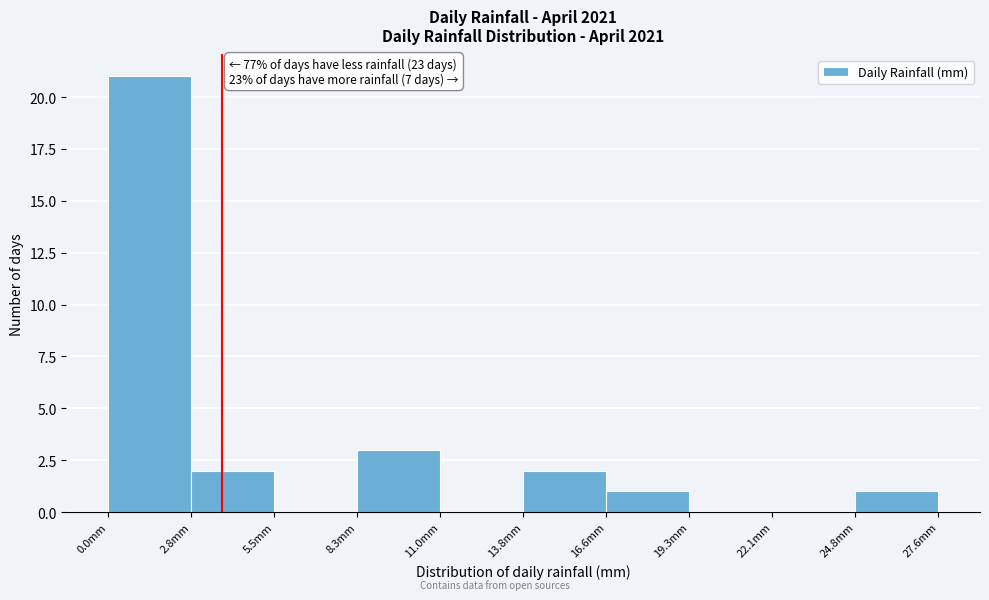

Which range on the x-axis has the tallest bar?

0.0 to 3.0